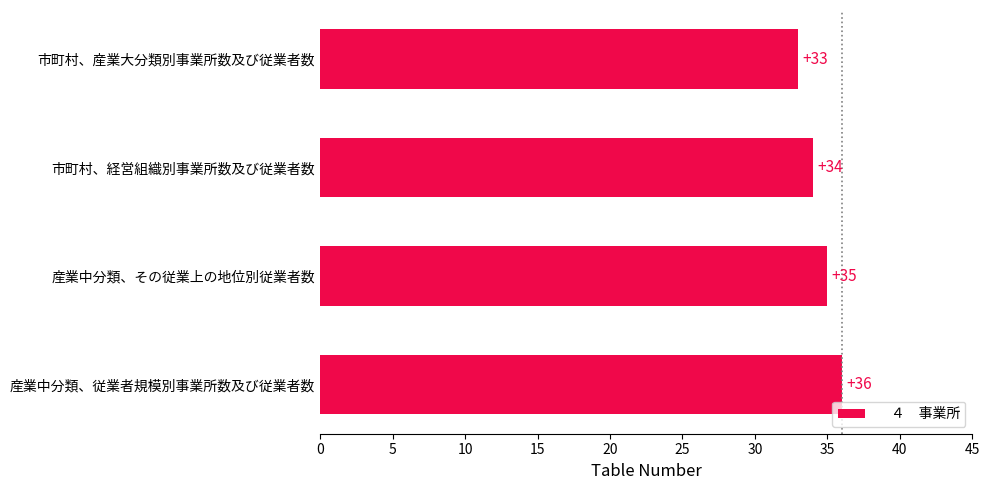

What is the minimum value shown in the chart?

33